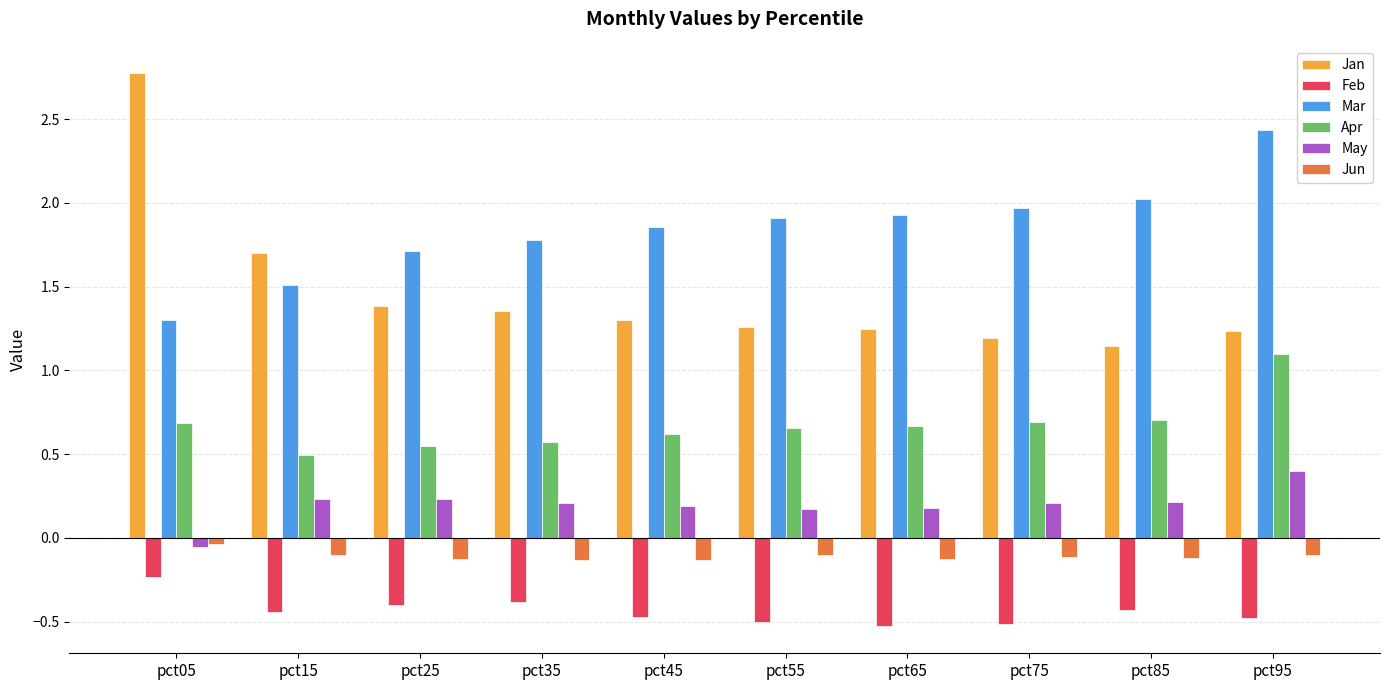

What is the difference between the highest and lowest values at pct55?

2.4